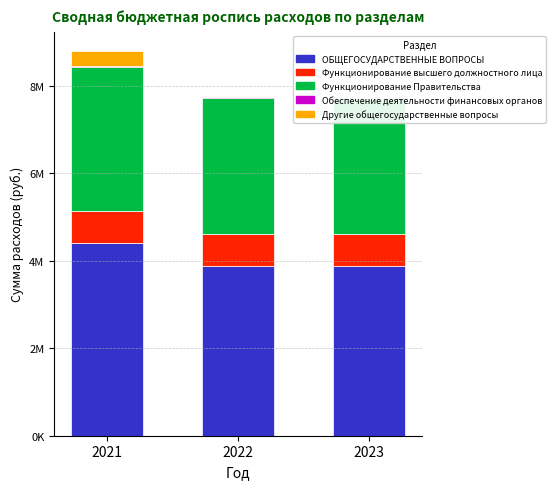

What is the value of the Другие общегосударственные вопросы bar at the 1st from the left?

345000.0